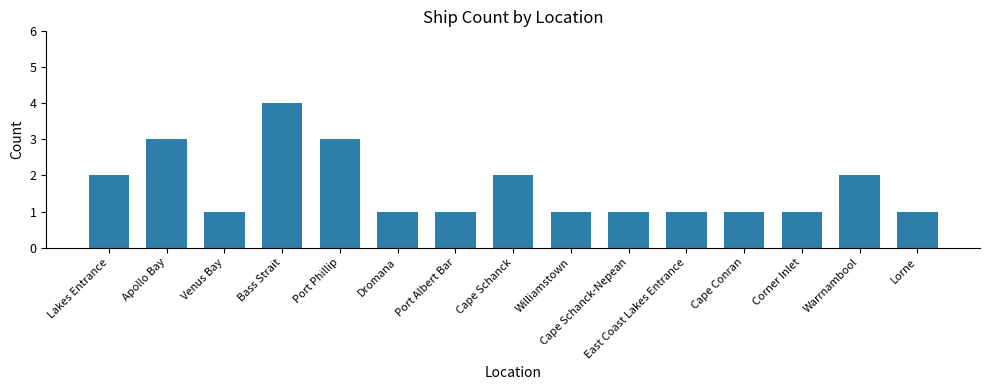

Is it true that the value at Port Albert Bar is 2?

False